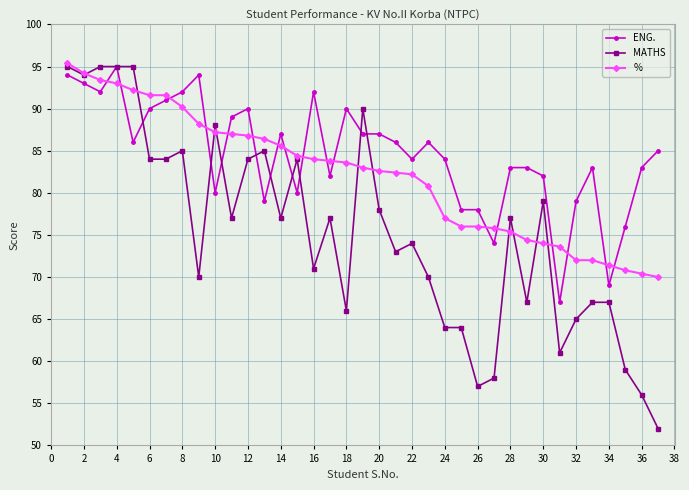

Which series has the widest spread of values?

MATHS